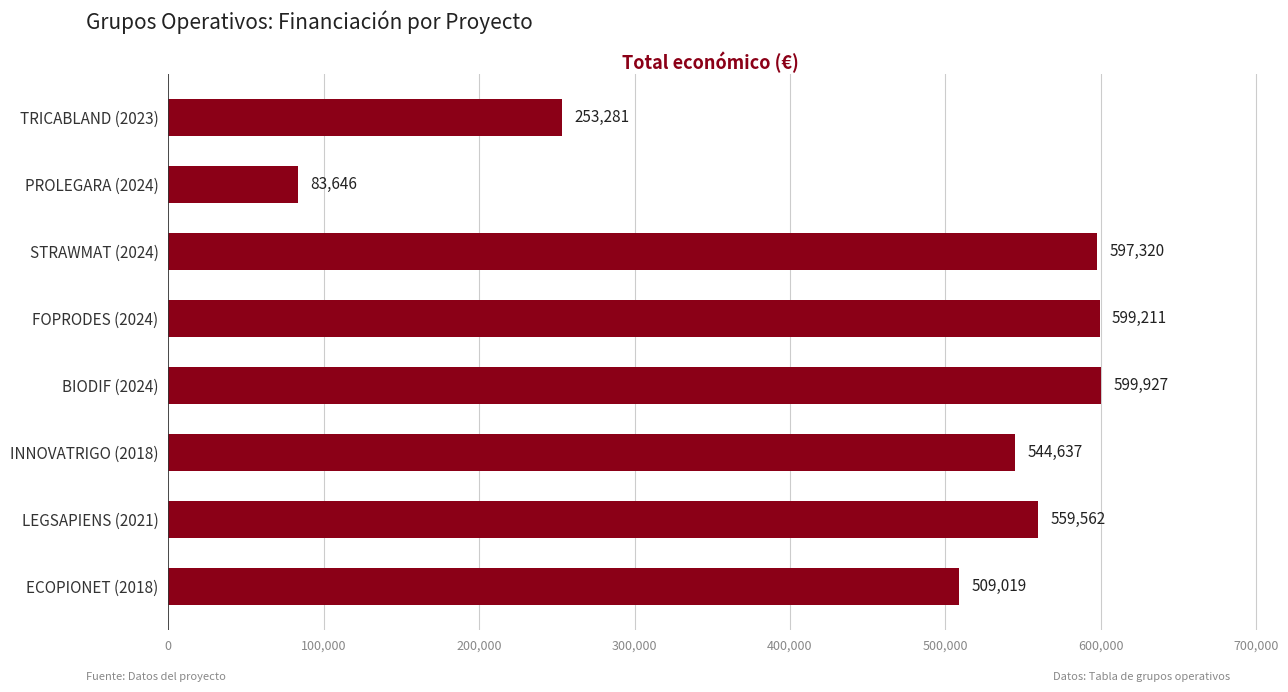

What is the smallest value displayed?

83646